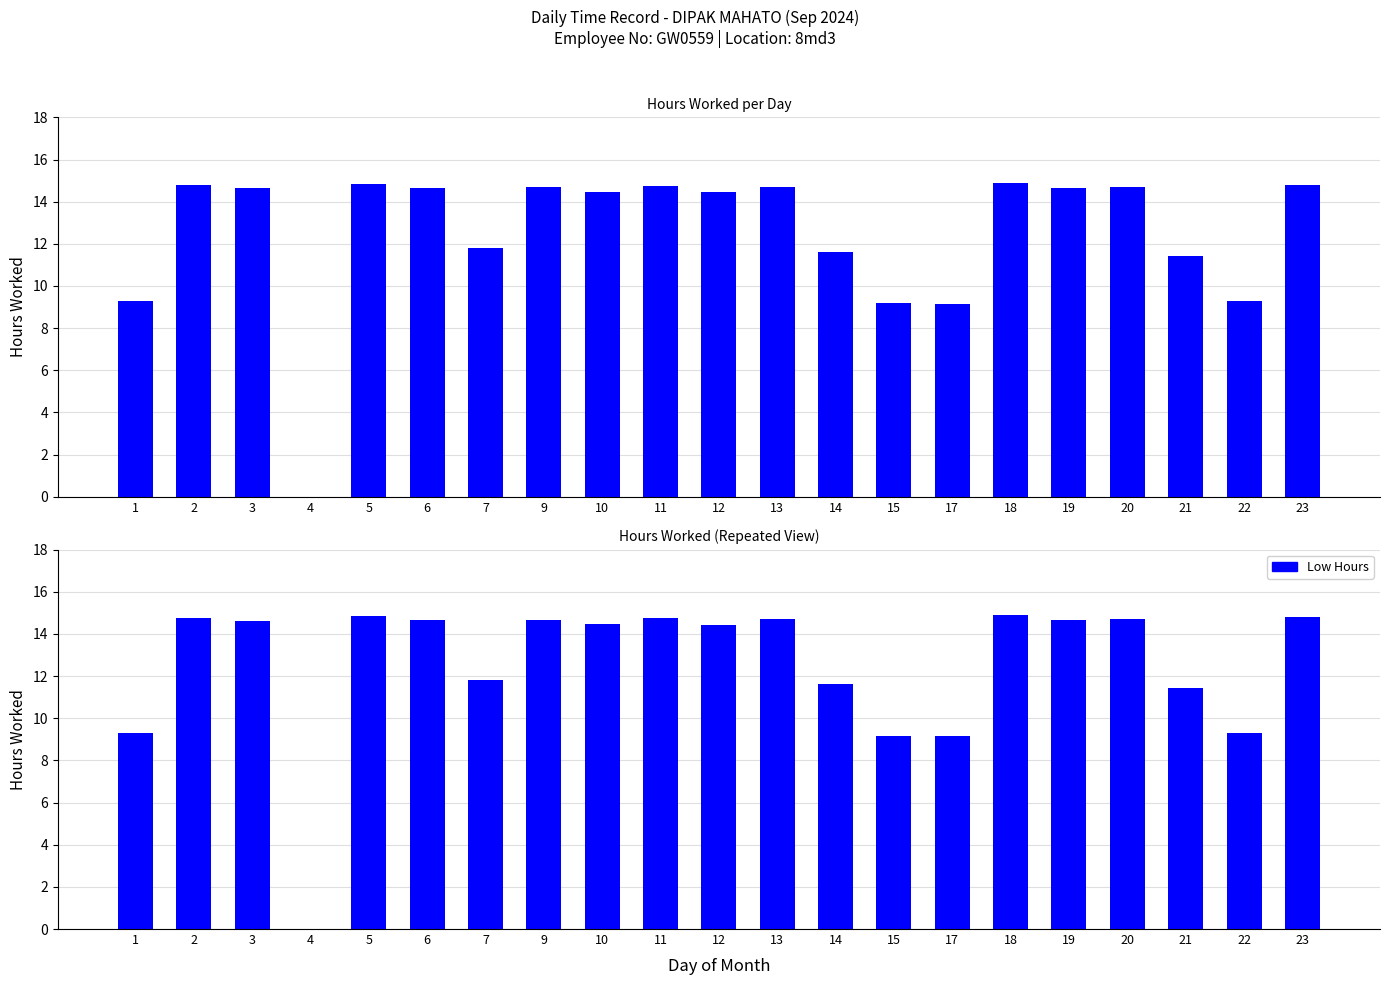

What is the difference between the maximum and minimum values?

14.9